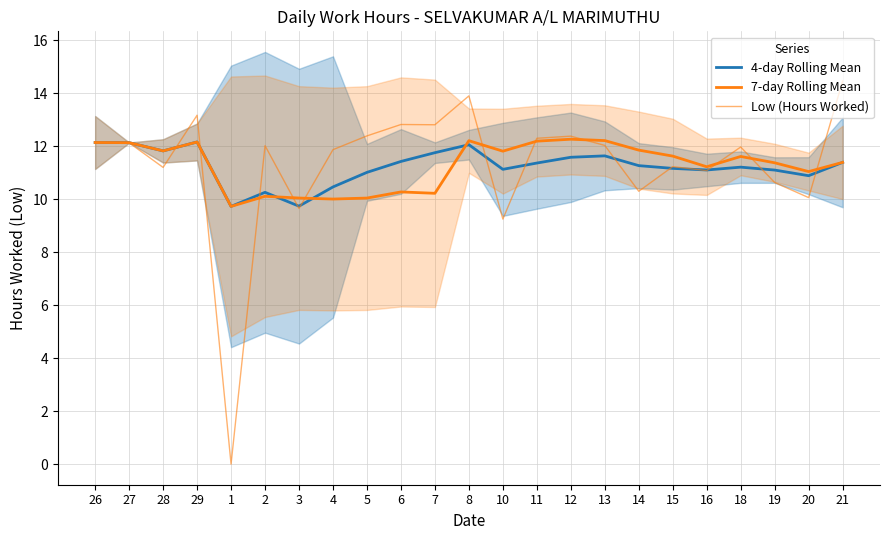

What position from the left is 18?

20